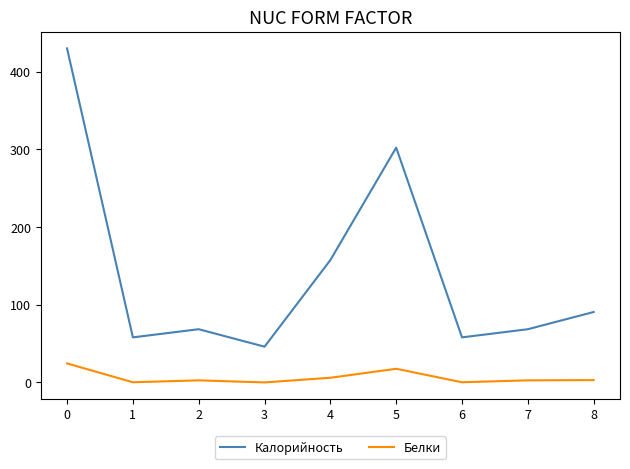

True or false: Белки and Калорийность intersect in this chart.

False